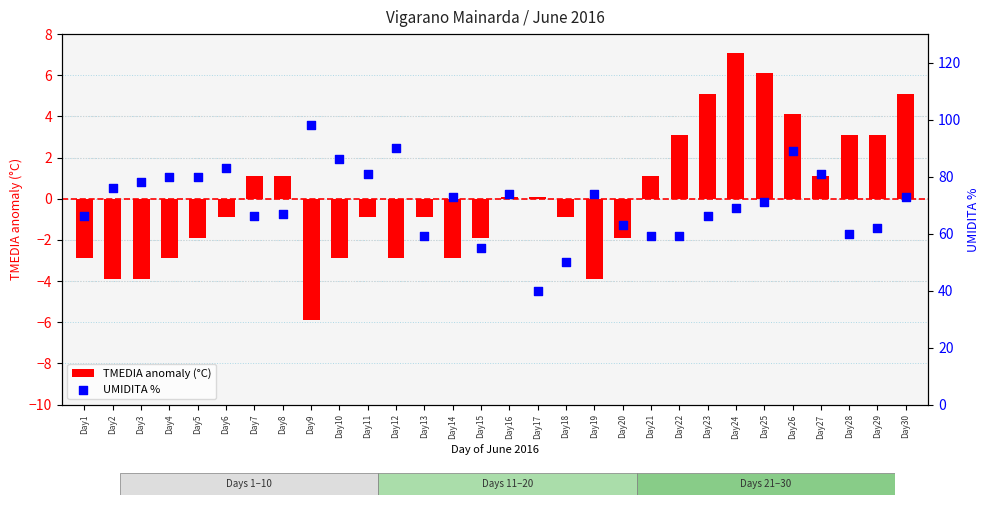

Which series has the largest total across all categories?

UMIDITA %